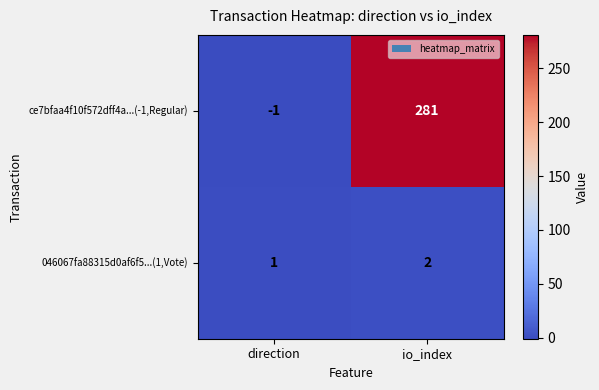

What is the minimum value shown in the chart?

-1